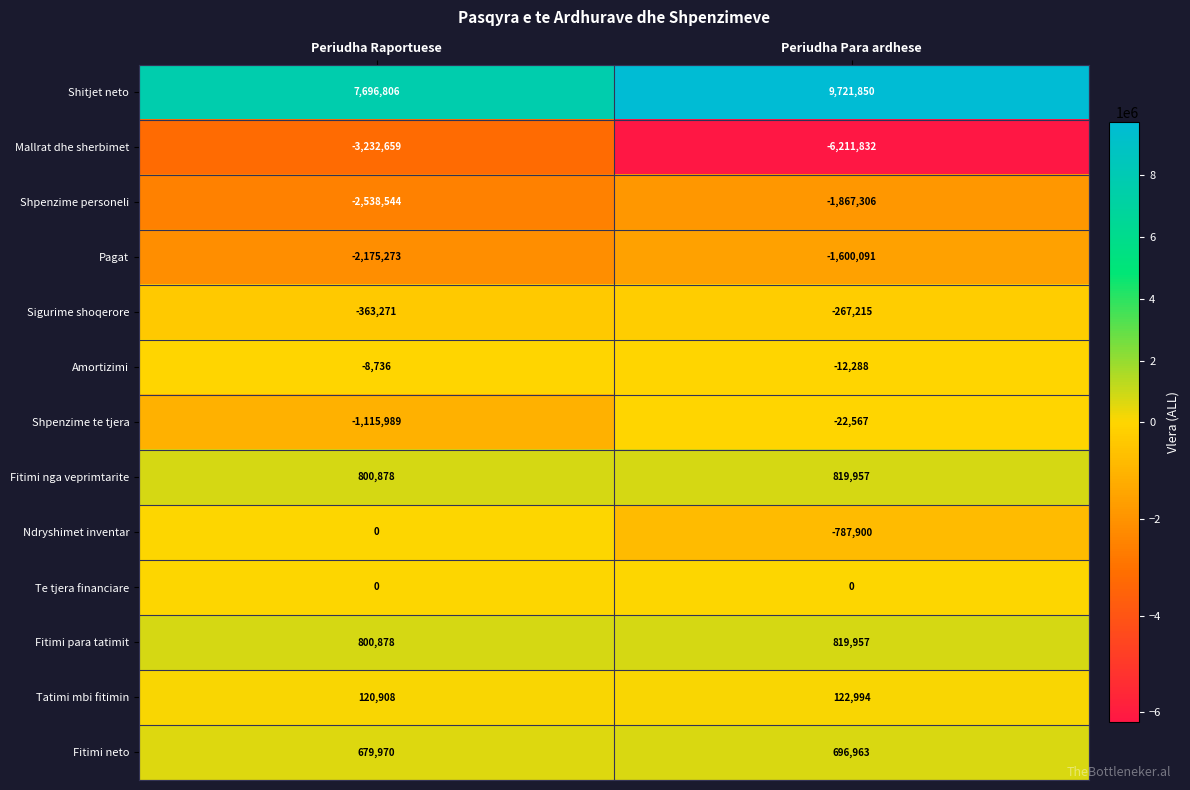

What is the difference between the maximum and minimum values in the Amortizimi series?

3552